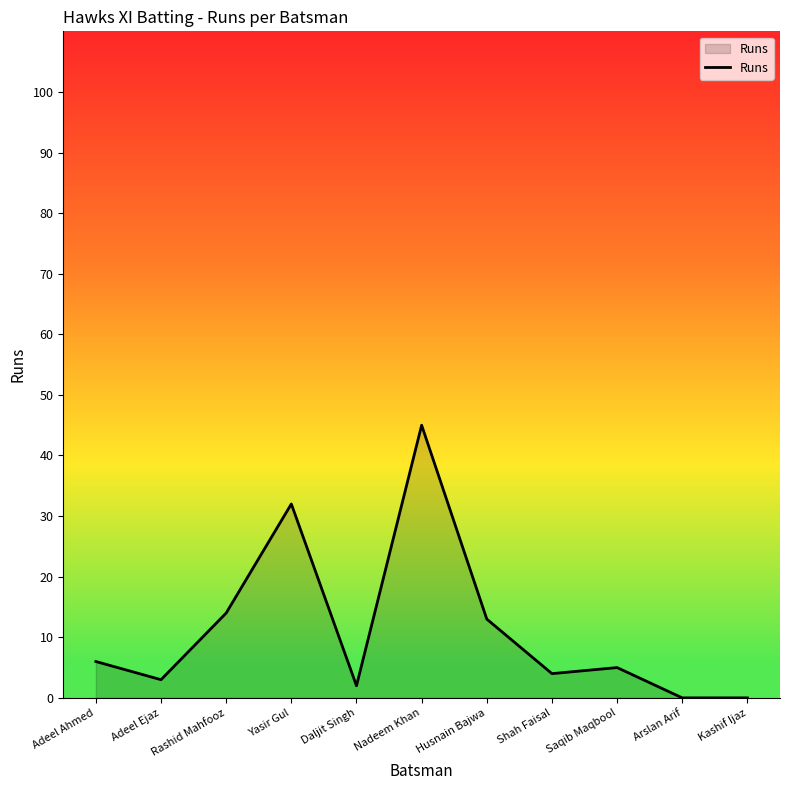

What position from the right is Adeel Ahmed?

11